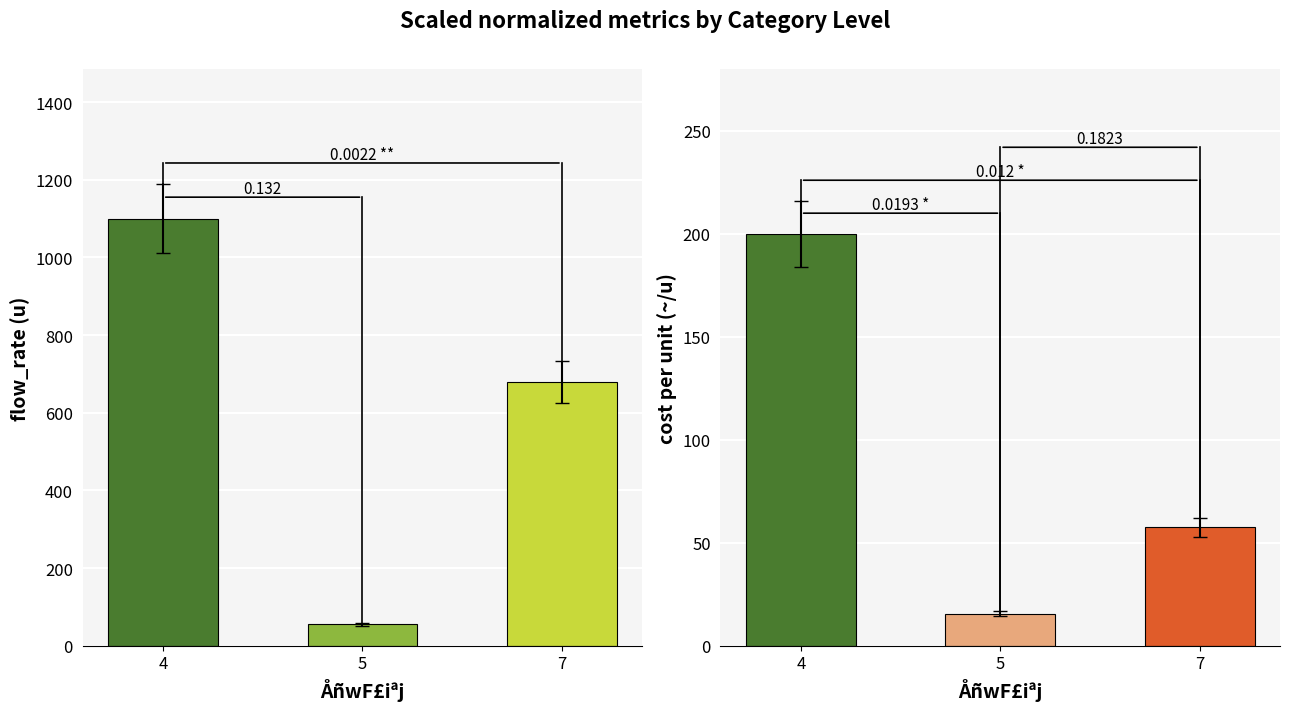

What is the sum of the cost_per_unit values at 7 and 5?

73.0